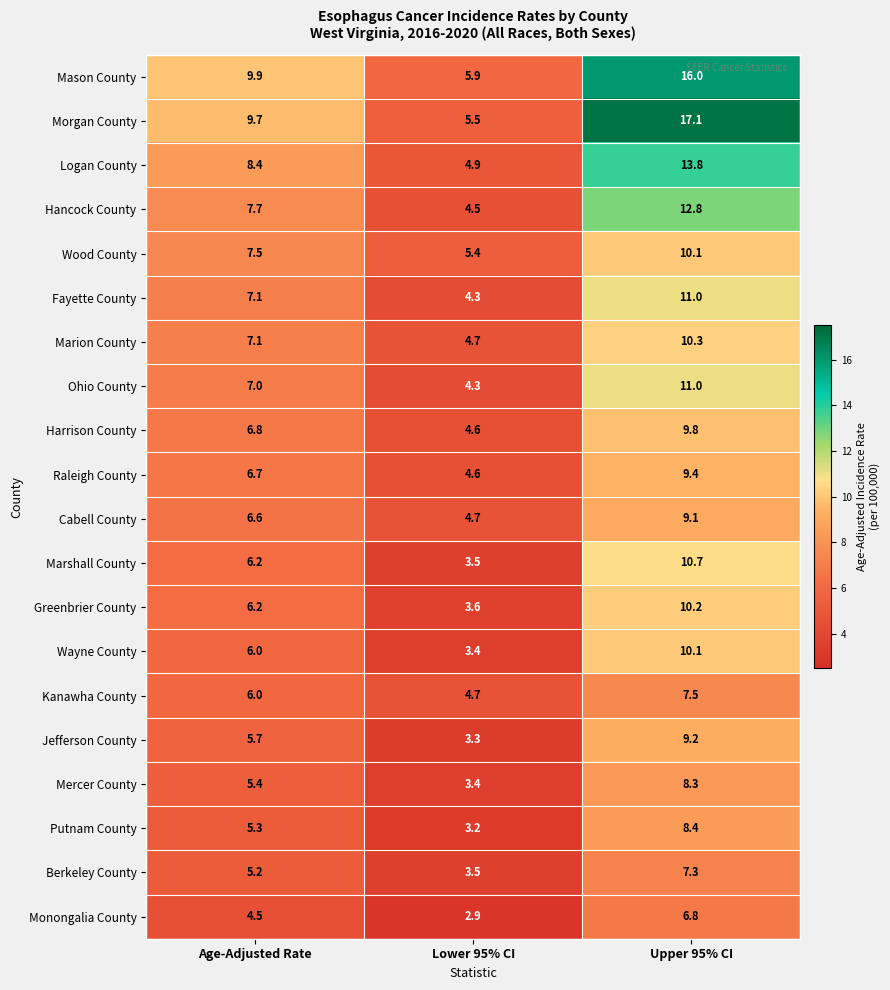

Is the value of Greenbrier County at Lower 95% CI greater than the value of Hancock County at Lower 95% CI?

No